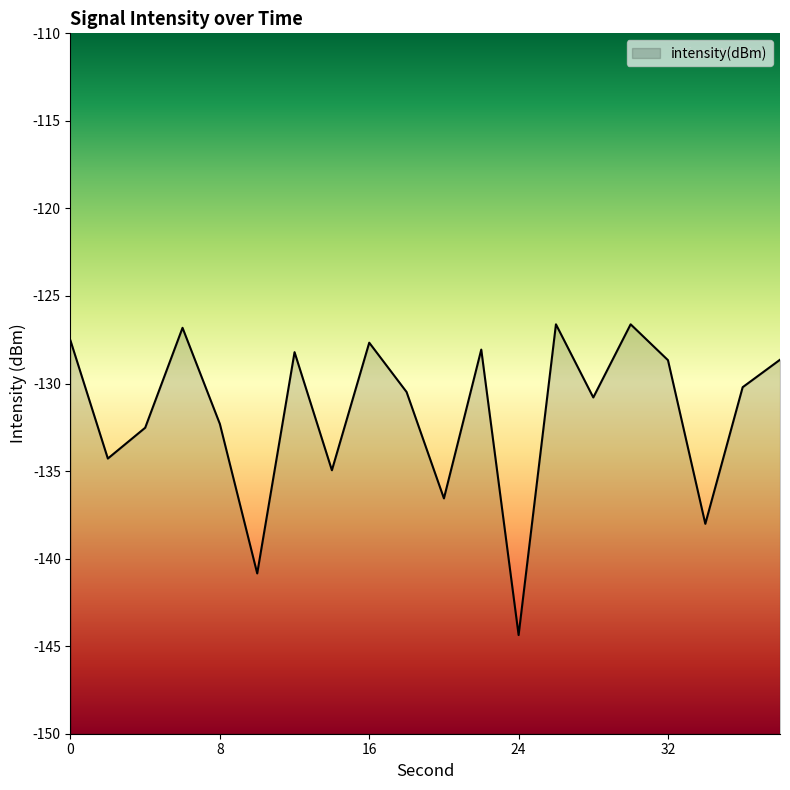

Does the chart display data point markers on the line(s)?

No